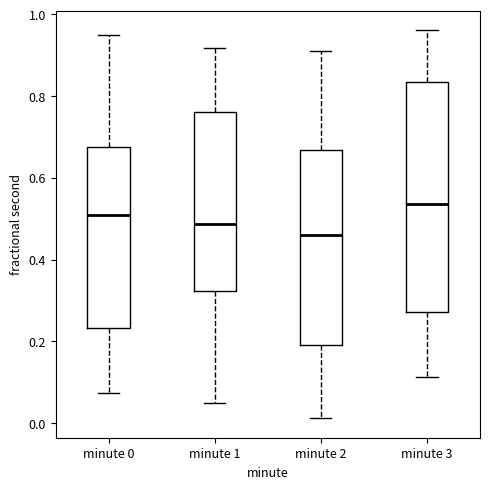

Which box's median line is the highest?

minute 3